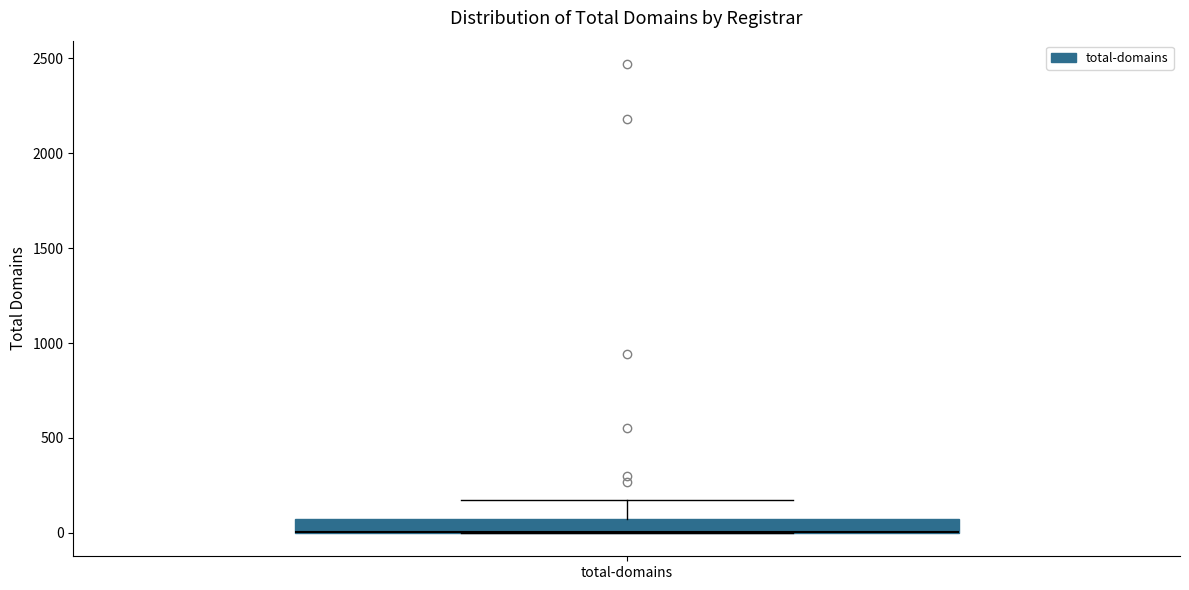

Transcribe this box plot: give where the median line is, the range the box spans, and where the two whiskers end, as read against the y-axis. The values are not printed on the chart, so give them approximately, as read against the axis.

median 0 (drawn on the box's lower edge), box 0 to 100, whiskers 0 to 150